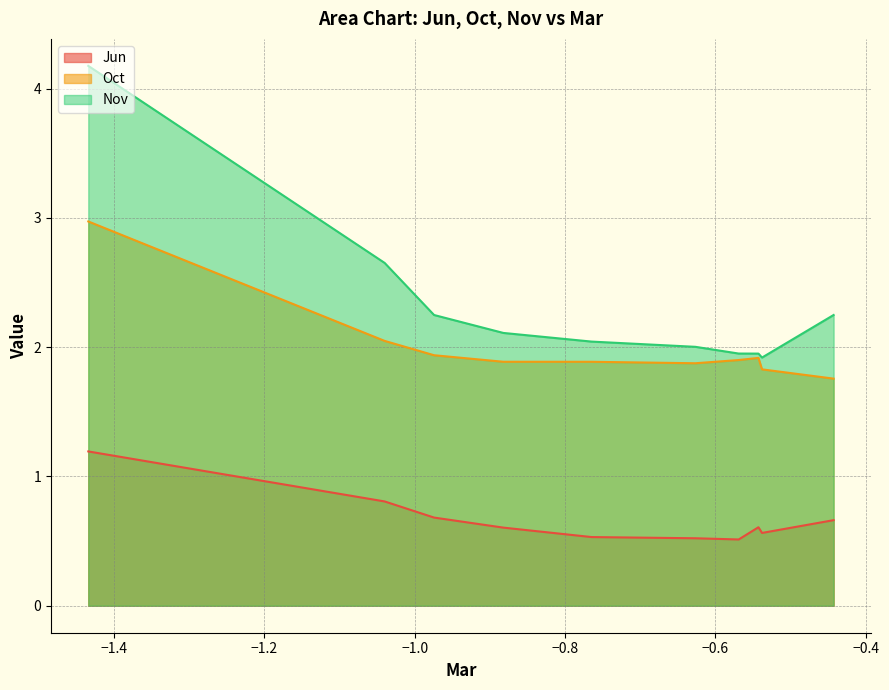

Which series has the largest total across all categories?

Nov